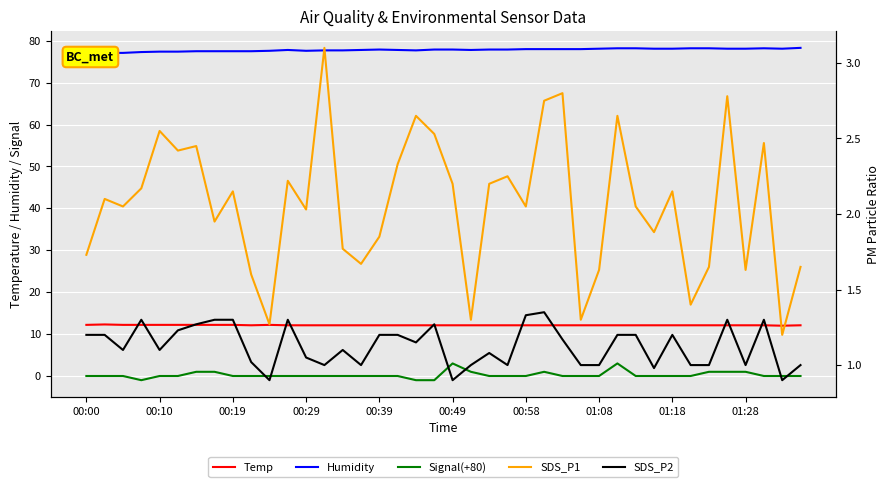

How many positive values does the Signal(+80) series have?

9